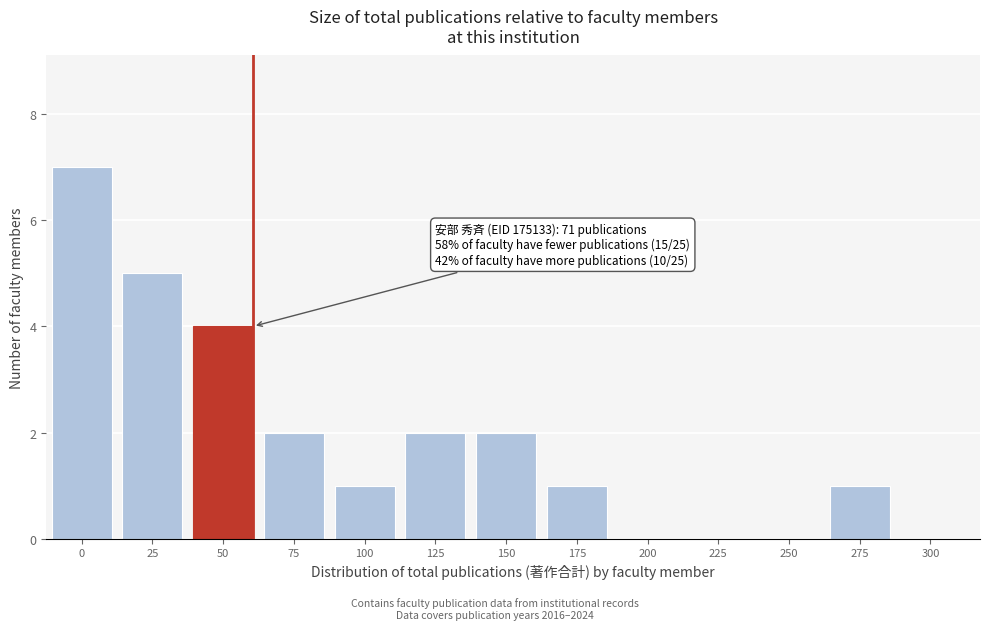

Reading left to right, transcribe all the data shown in this chart.

0=7	25=5	50=4	75=2	100=1	125=2	150=2	175=1	200=0	225=0	250=0	275=1	300=0